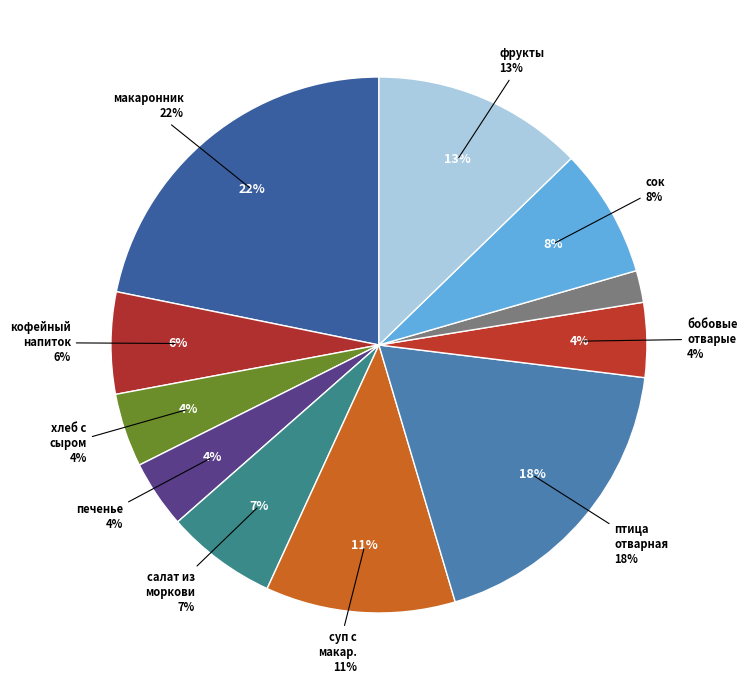

To the nearest percent, what is the average slice percentage?

9%